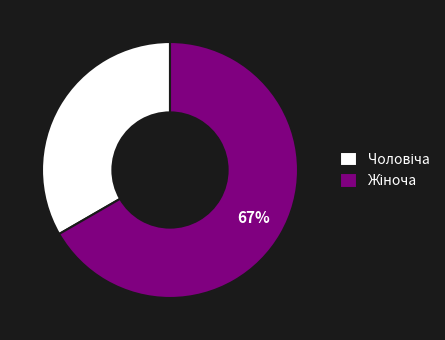

To the nearest percent, what is the average slice percentage?

50%